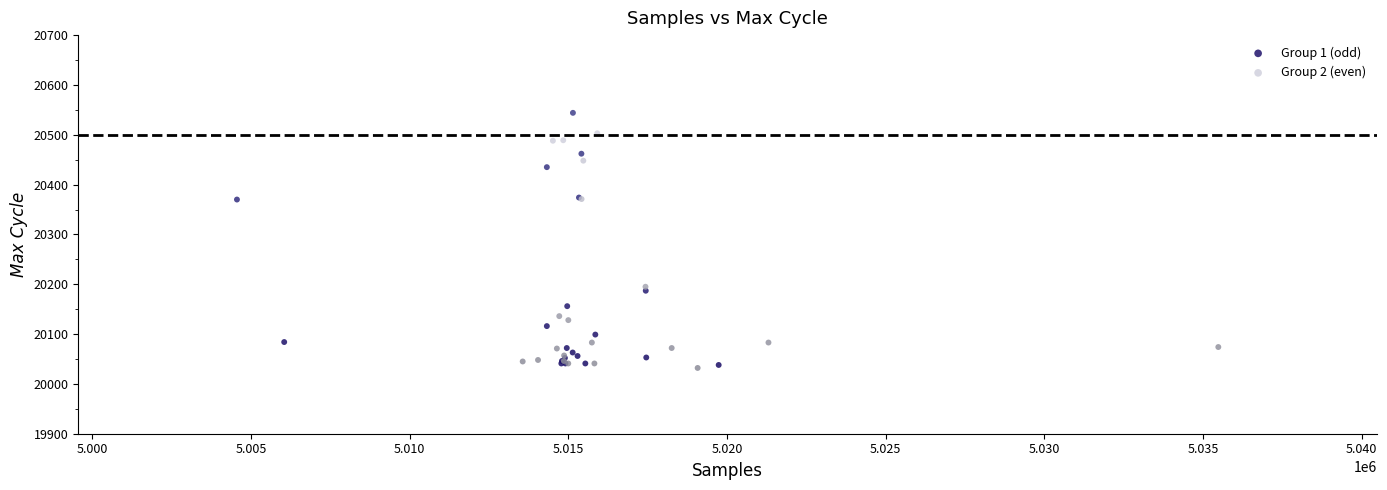

Which series contains the highest Y value?

Group 1 (odd)